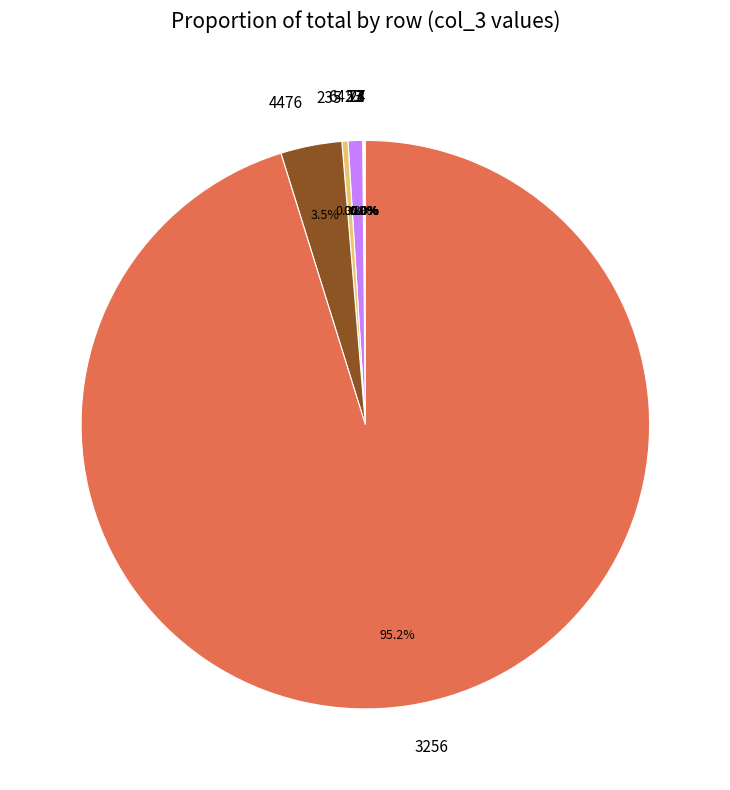

Is there a majority slice in this chart?

Yes